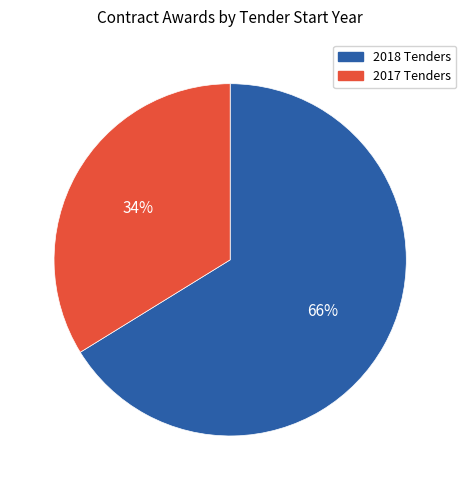

To the nearest percent, what is the average slice percentage?

50%